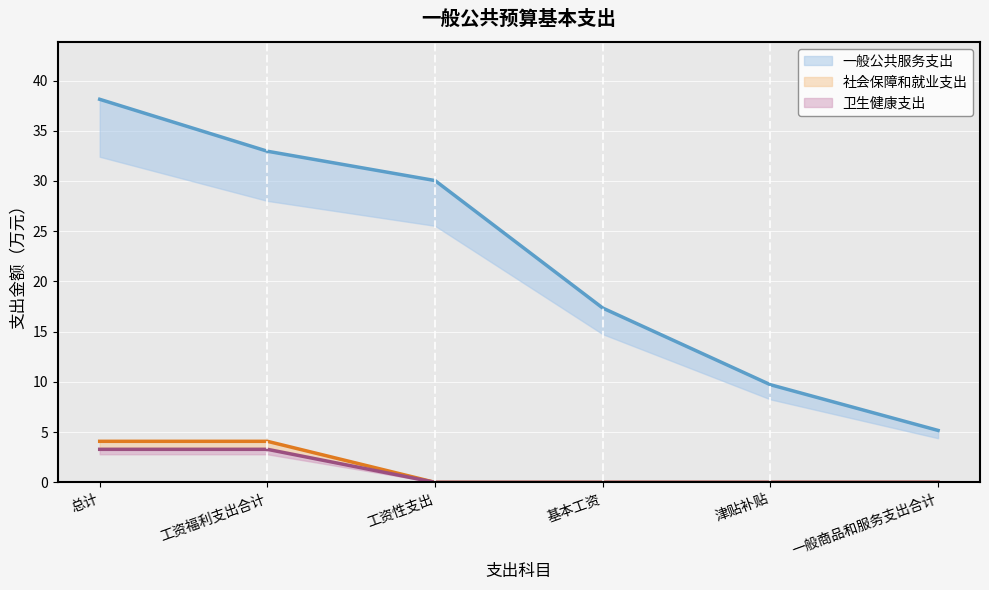

The 社会保障和就业支出 series shows 2.6 at 一般商品和服务支出合计. True or false?

False